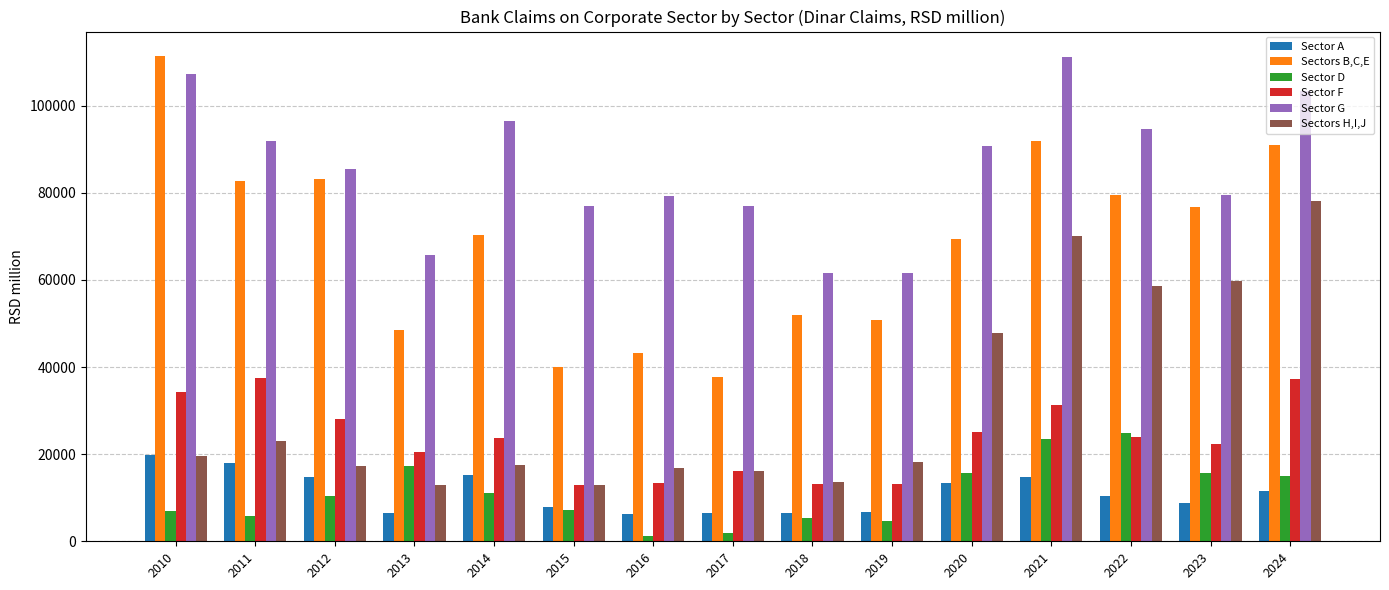

The Sector A series shows 22968.5 at 2020. True or false?

False